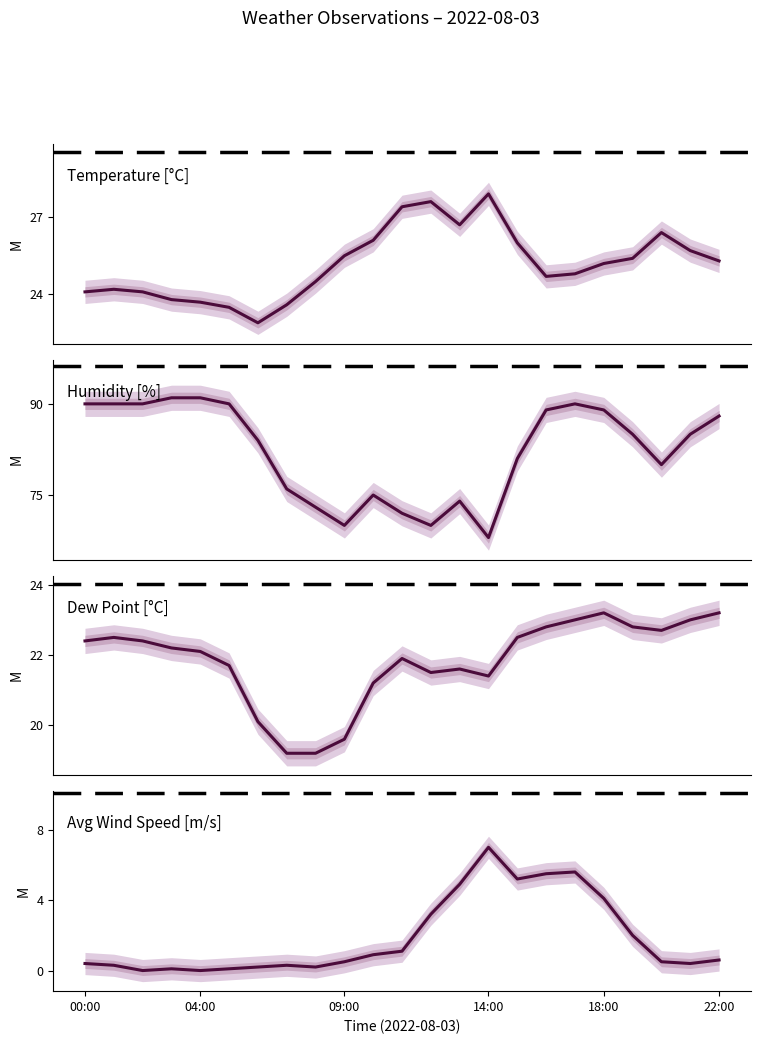

Where is Temperature [°C] nearest to the value 25?

17